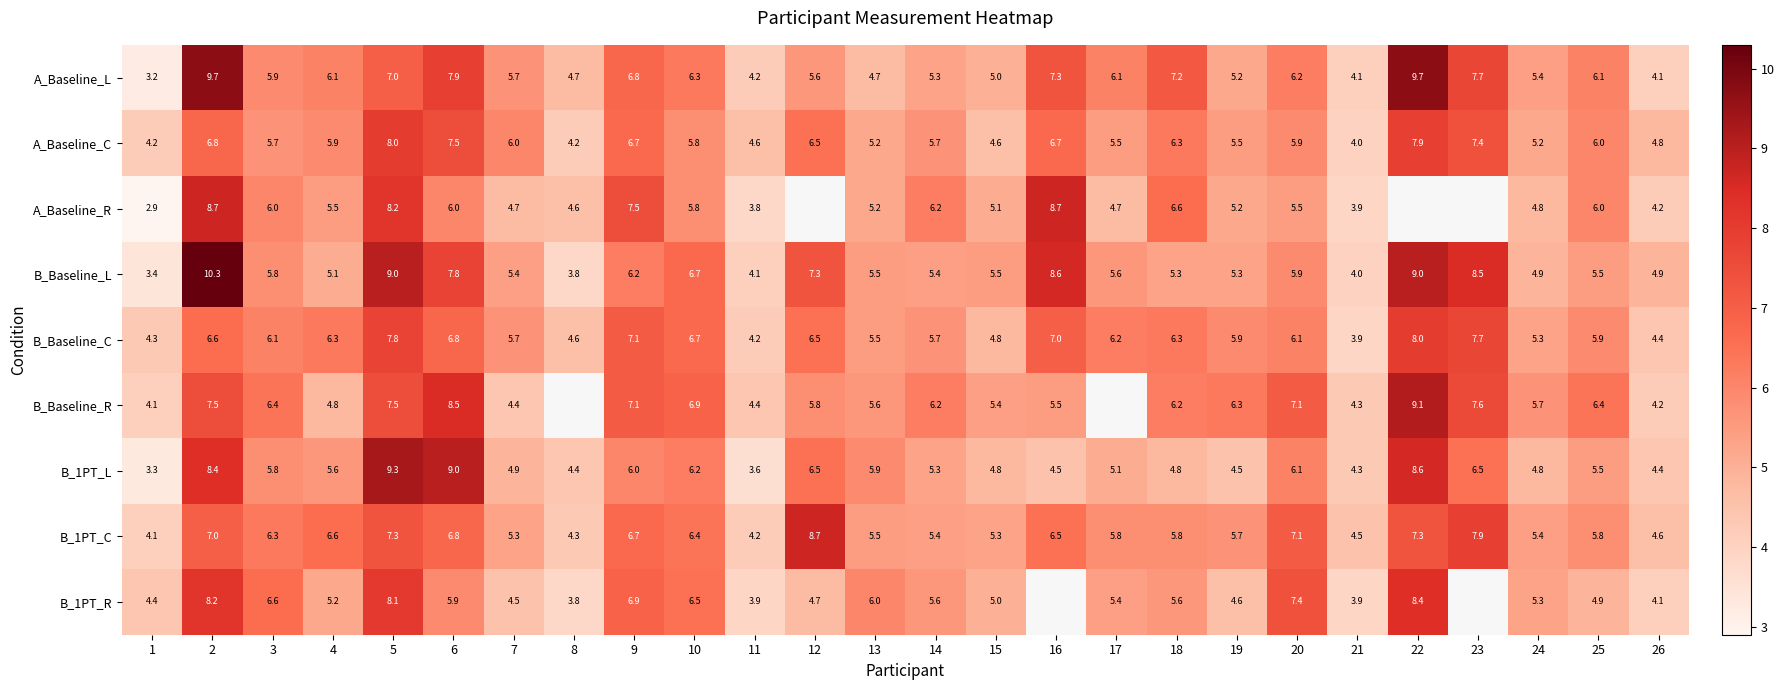

Between 26 and 8, which is larger?

8